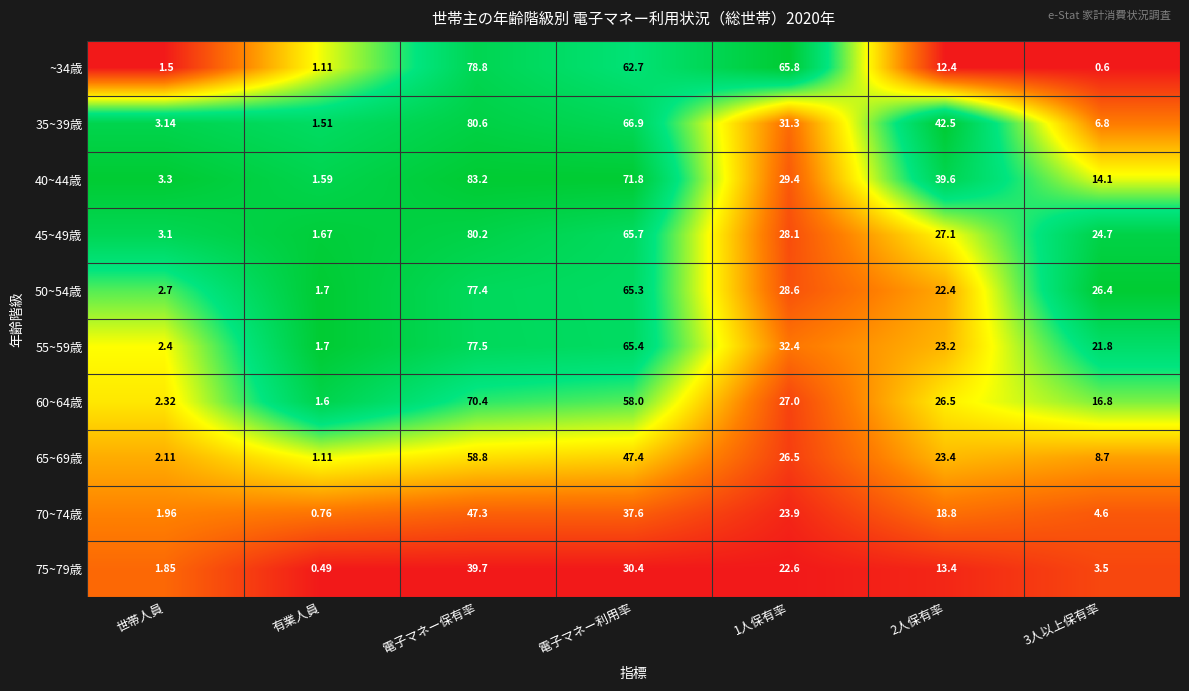

At which label does 35~39歳 first exceed 31?

電子マネー保有率